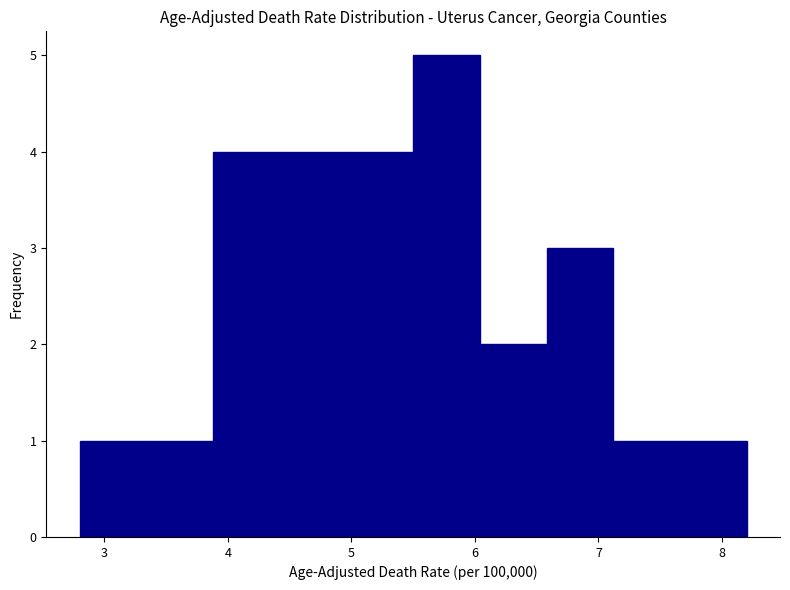

Reading left to right, list every bar in this chart as the range it spans on the x-axis followed by its height. Neither the bar edges nor the heights are printed on the chart, so give them approximately, as read against the axes.

2.80 to 3.34: 1
3.34 to 3.88: 1
3.88 to 4.42: 4
4.42 to 4.96: 4
4.96 to 5.50: 4
5.50 to 6.04: 5
6.04 to 6.58: 2
6.58 to 7.12: 3
7.12 to 7.66: 1
7.66 to 8.20: 1